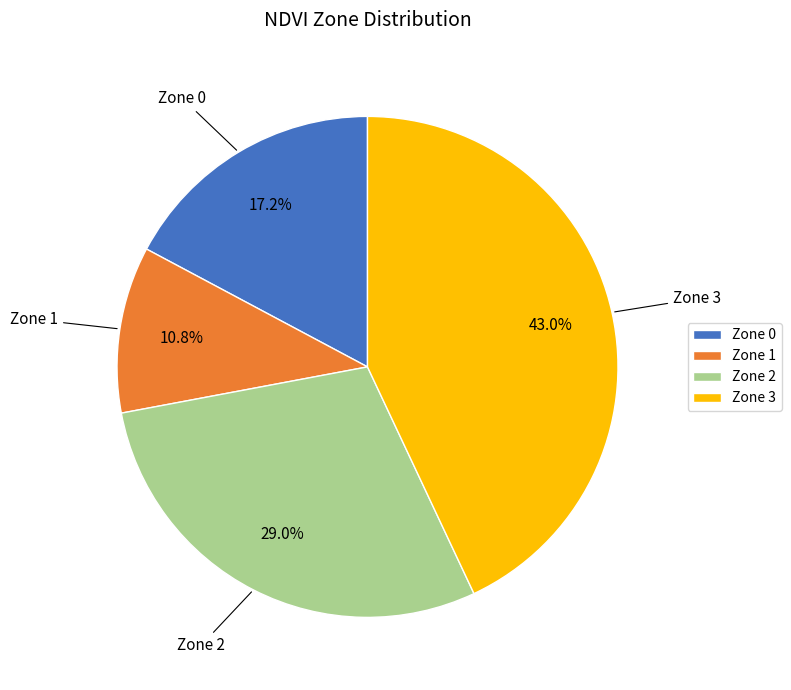

Does Zone 0 account for over 50% of the chart?

No